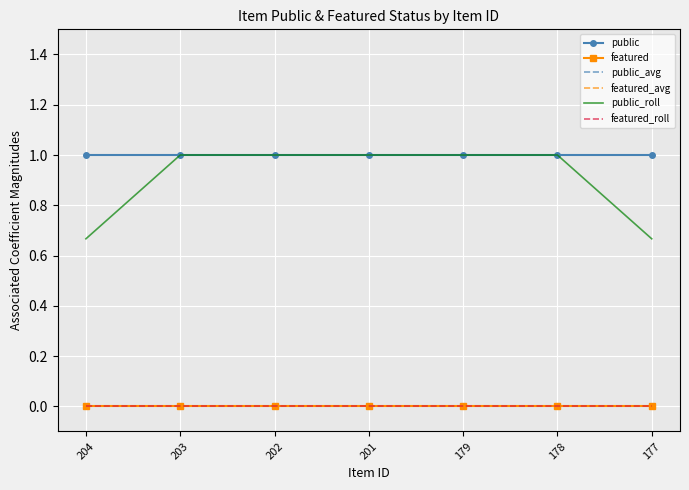

At which label is public_avg closest to 1?

204